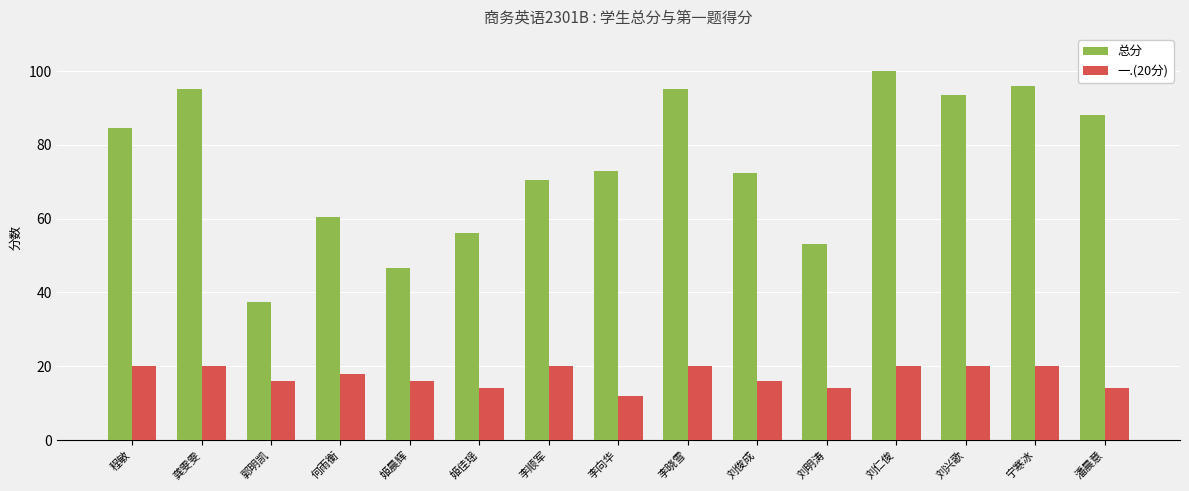

What are all the series names shown in the legend?

总分, 一.(20分)